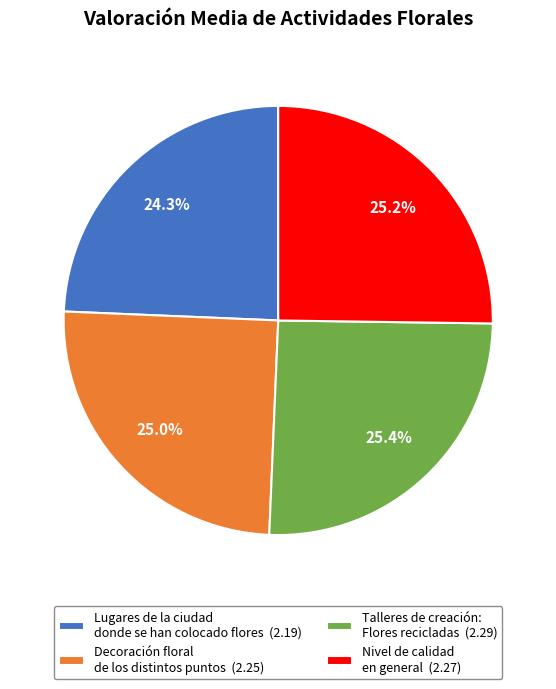

Which category has the smallest portion of the pie?

Lugares de la ciudad donde se han colocado flores (2.19)